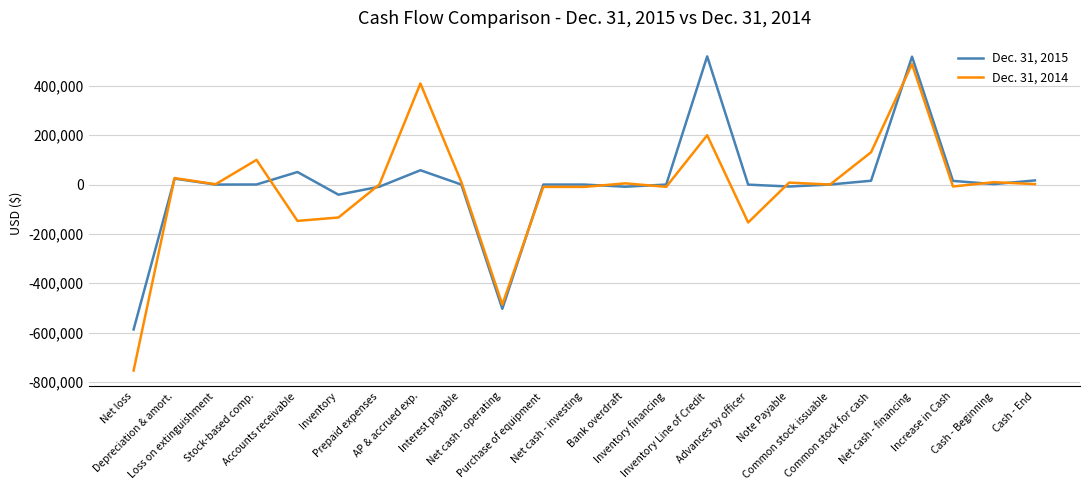

What are all the series names shown in the legend?

Dec. 31, 2015, Dec. 31, 2014